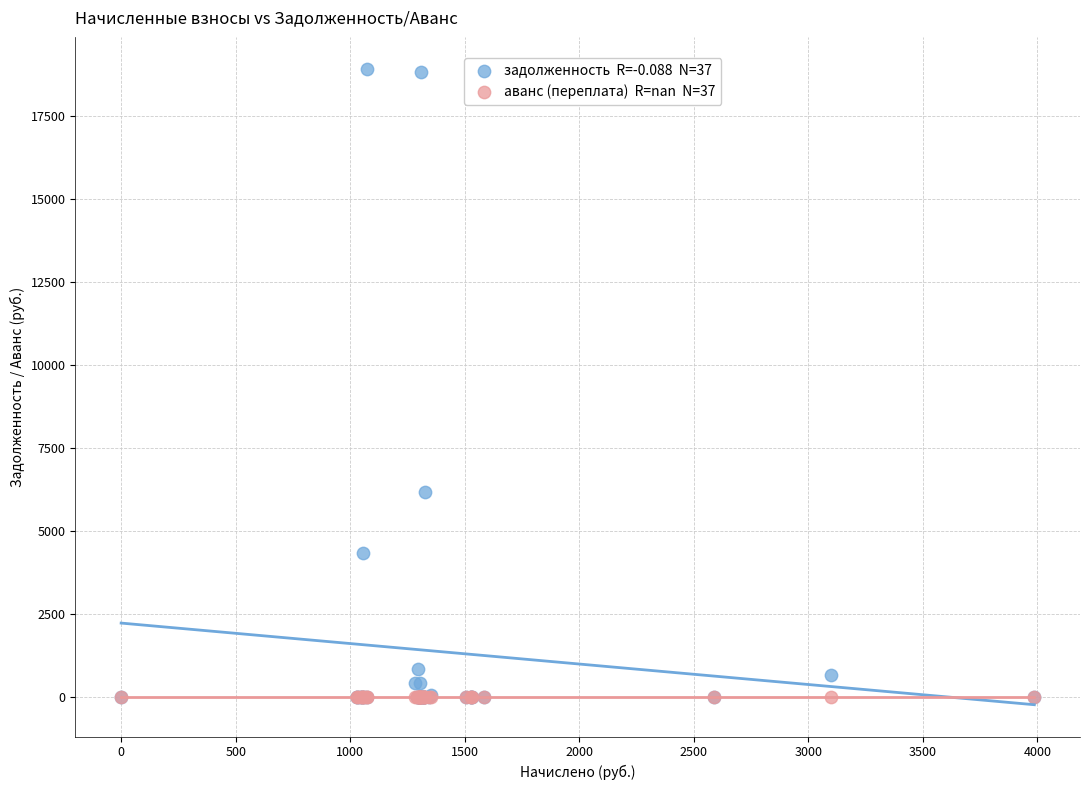

Across all series, what Y value is closest to 9466?

6180.7